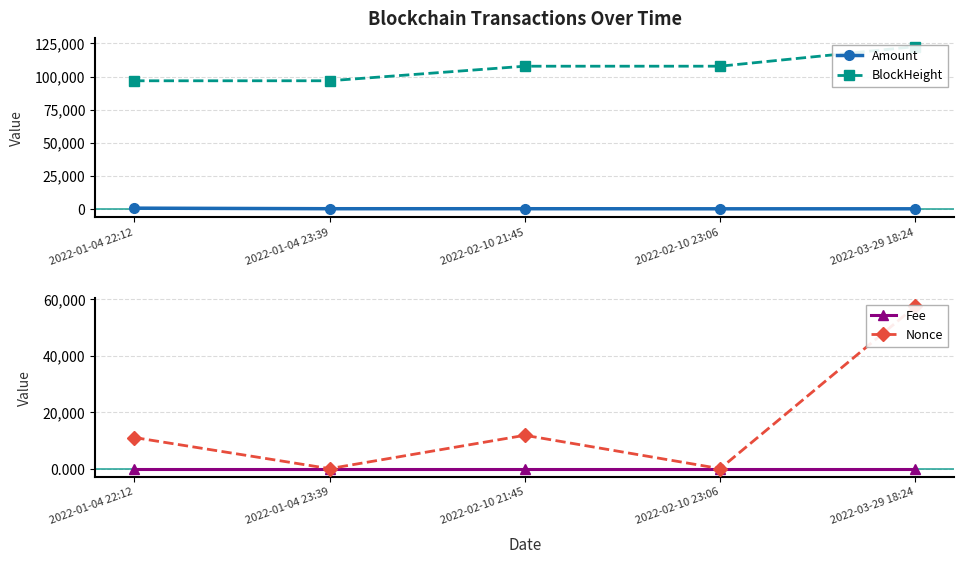

The Nonce series shows 1.0 at 2022-02-10 23:06. True or false?

True